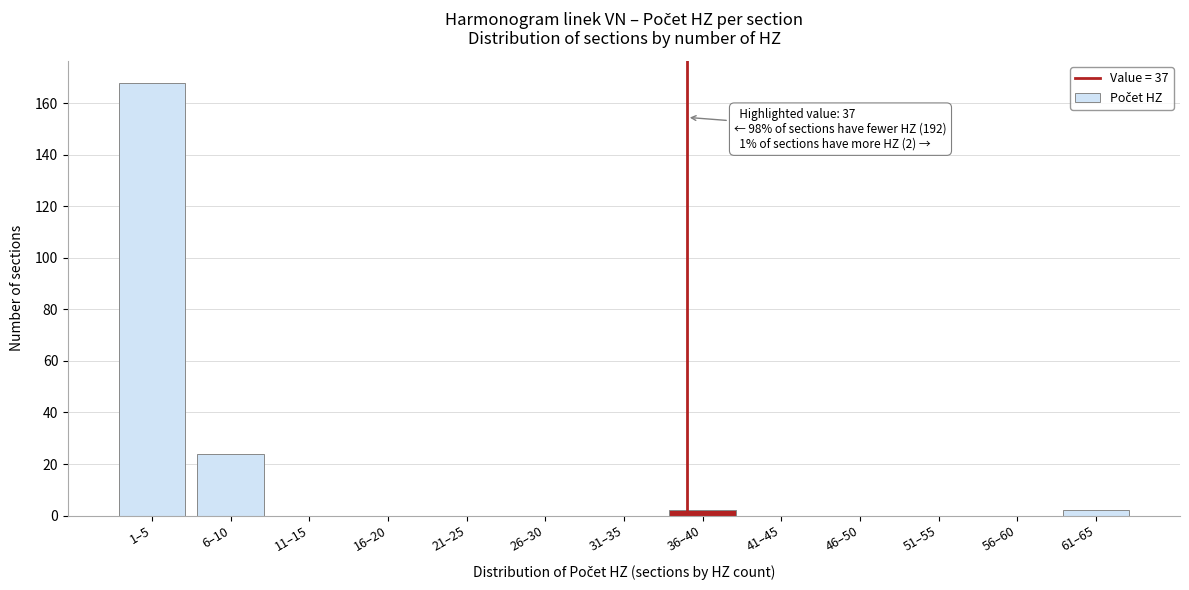

Reading left to right, transcribe all the data shown in this chart.

1–5=168	6–10=24	11–15=0	16–20=0	21–25=0	26–30=0	31–35=0	36–40=2	41–45=0	46–50=0	51–55=0	56–60=0	61–65=2